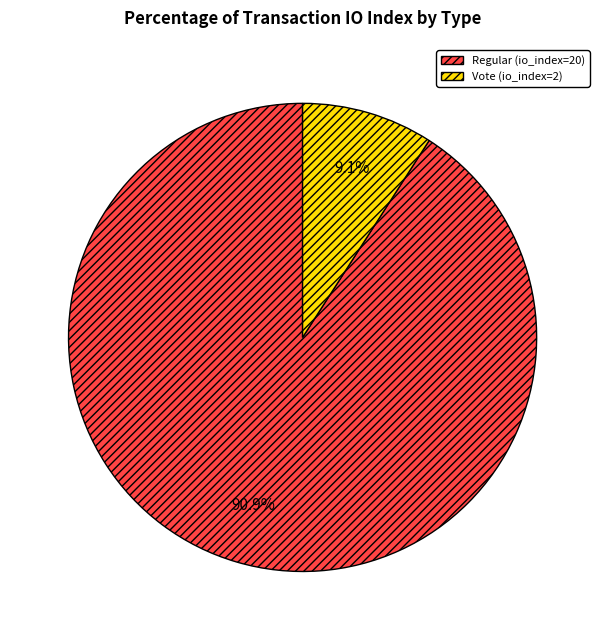

Approximately how many times larger is the value at Vote (io_index=2) compared to Regular (io_index=20)?

0.1